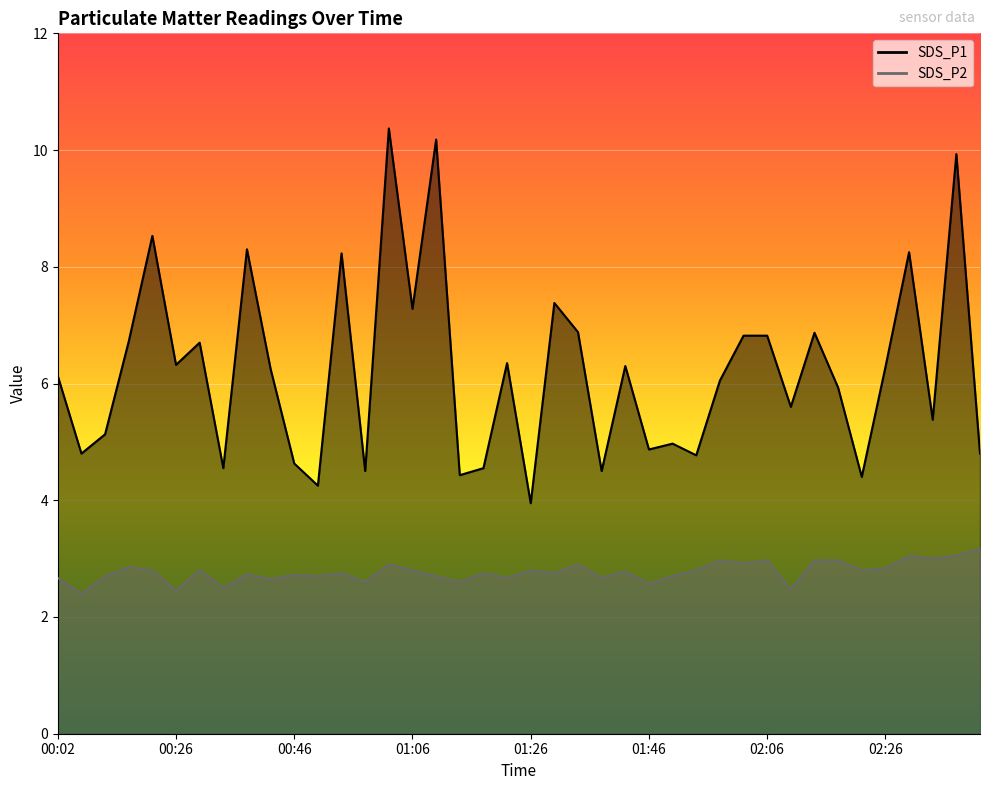

At which category does the chart reach its minimum across all series?

00:06